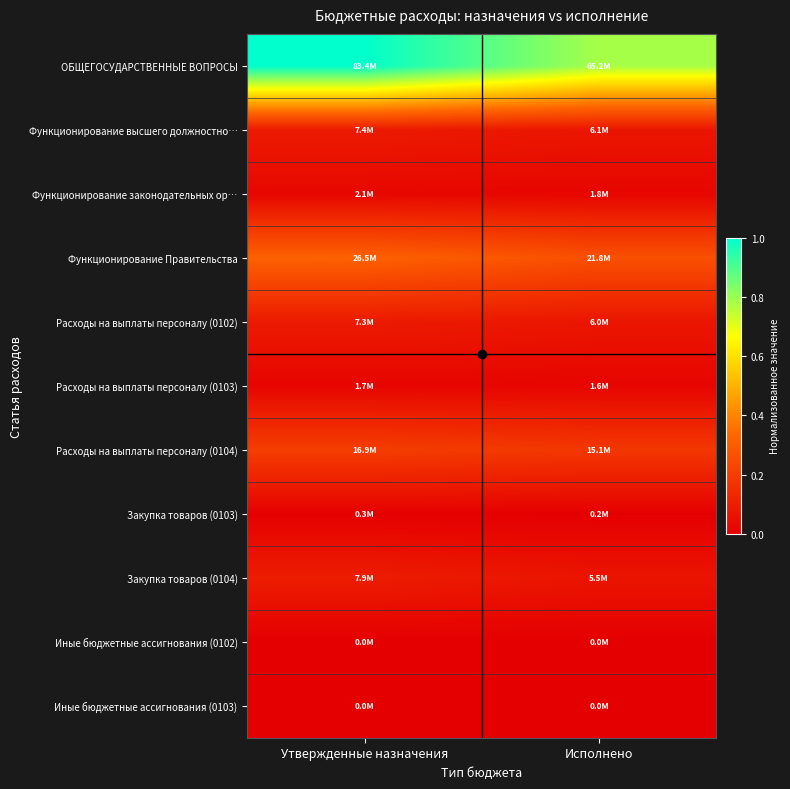

Reading right to left, list all the values displayed in this chart.

ОБЩЕГОСУДАРСТВЕННЫЕ ВОПРОСЫ: Исполнено=0.8	Утвержденные назначения=1.0
Функционирование высшего должностно…: Исполнено=0.1	Утвержденные назначения=0.1
Функционирование законодательных ор…: Исполнено=0.0	Утвержденные назначения=0.0
Функционирование Правительства: Исполнено=0.3	Утвержденные назначения=0.3
Расходы на выплаты персоналу (0102): Исполнено=0.1	Утвержденные назначения=0.1
Расходы на выплаты персоналу (0103): Исполнено=0.0	Утвержденные назначения=0.0
Расходы на выплаты персоналу (0104): Исполнено=0.2	Утвержденные назначения=0.2
Закупка товаров (0103): Исполнено=0.0	Утвержденные назначения=0.0
Закупка товаров (0104): Исполнено=0.1	Утвержденные назначения=0.1
Иные бюджетные ассигнования (0102): Исполнено=0.0	Утвержденные назначения=0.0
Иные бюджетные ассигнования (0103): Исполнено=0.0	Утвержденные назначения=0.0